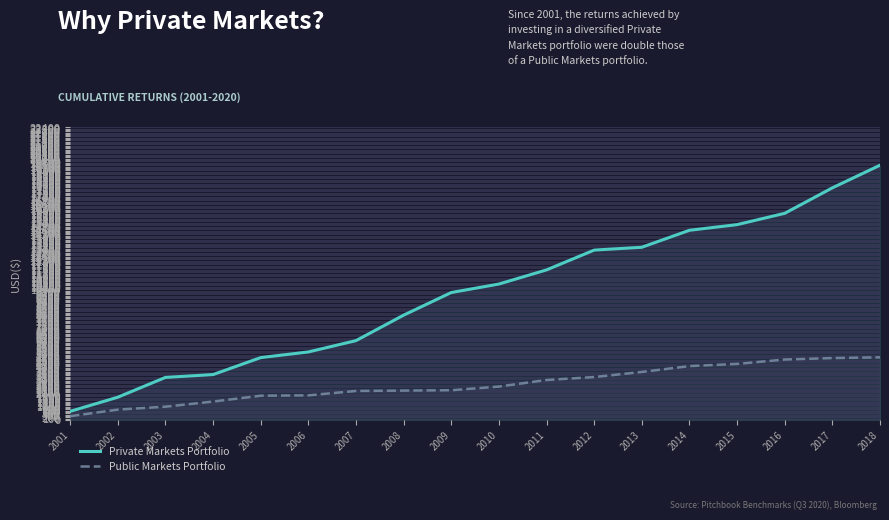

Reading left to right, list all the values displayed in this chart.

Private Markets Portfolio: 650.0	1733.3	3250.0	3466.7	4766.7	5200.0	6066.7	8016.7	9750.0	10400.0	11483.3	13000.0	13216.7	14516.7	14950.0	15816.7	17766.7	19500.0
Public Markets Portfolio: 280.0	784.0	1008.0	1400.0	1848.0	1876.0	2212.0	2240.0	2268.0	2548.0	3052.0	3276.0	3668.0	4116.0	4284.0	4620.0	4732.0	4788.0